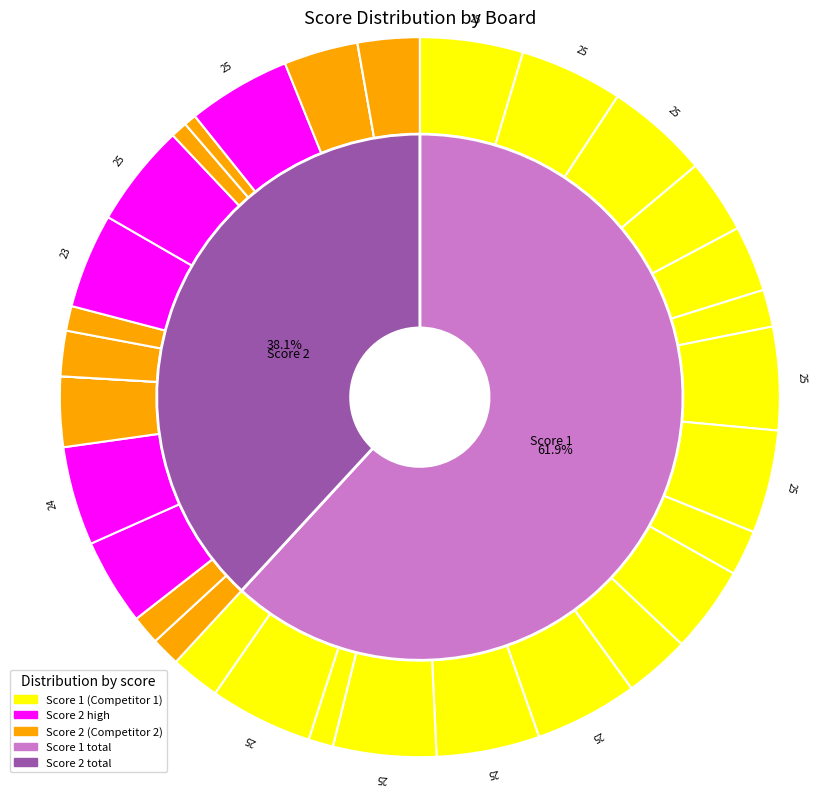

What is the smallest slice in the pie chart?

12